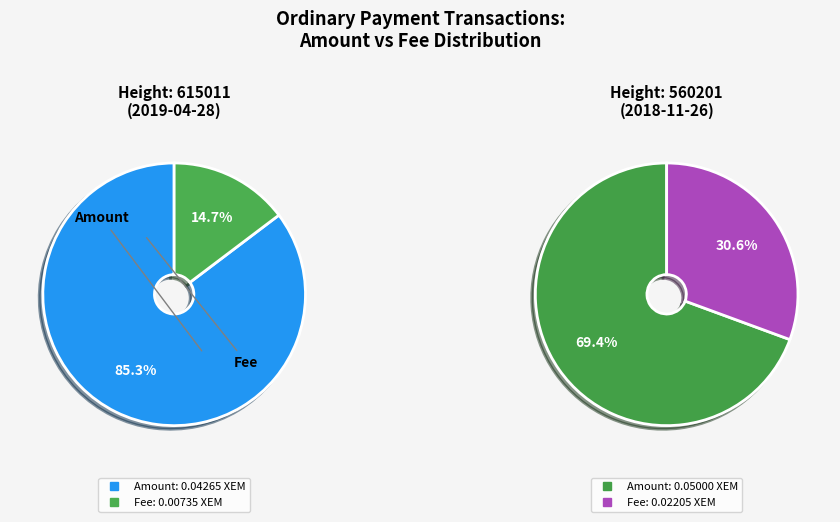

Which series has the widest spread of values?

Transaction 1 (Height 615011)